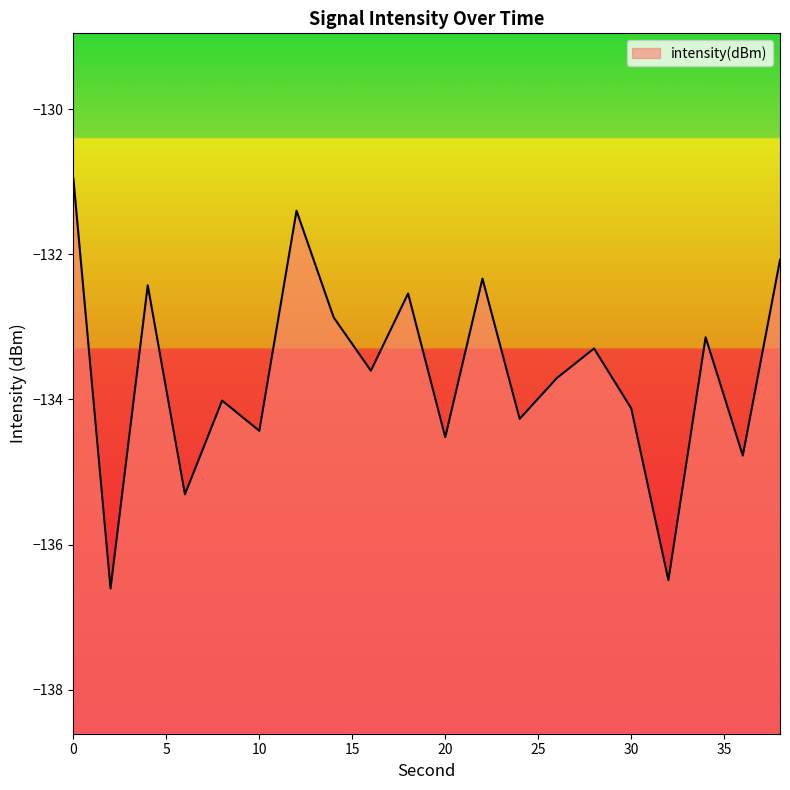

Rank the categories by value from highest to lowest.

0, 12, 38, 22, 4, 18, 14, 34, 28, 16, 26, 8, 30, 24, 10, 20, 36, 6, 32, 2